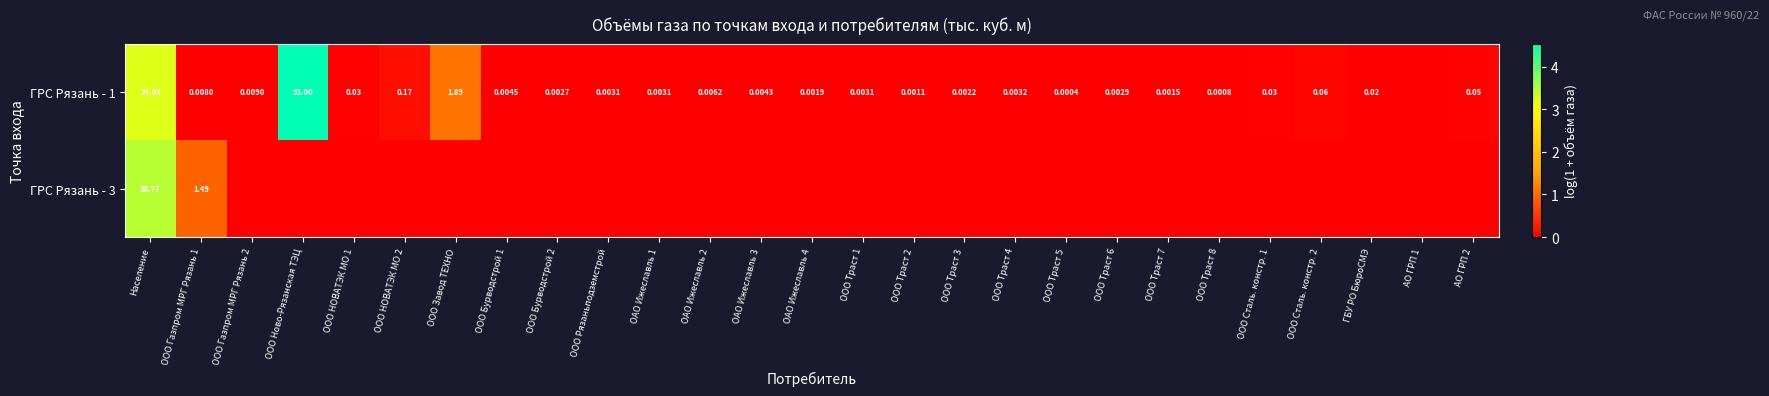

Which category has the lowest value across all series?

АО ГРП 1